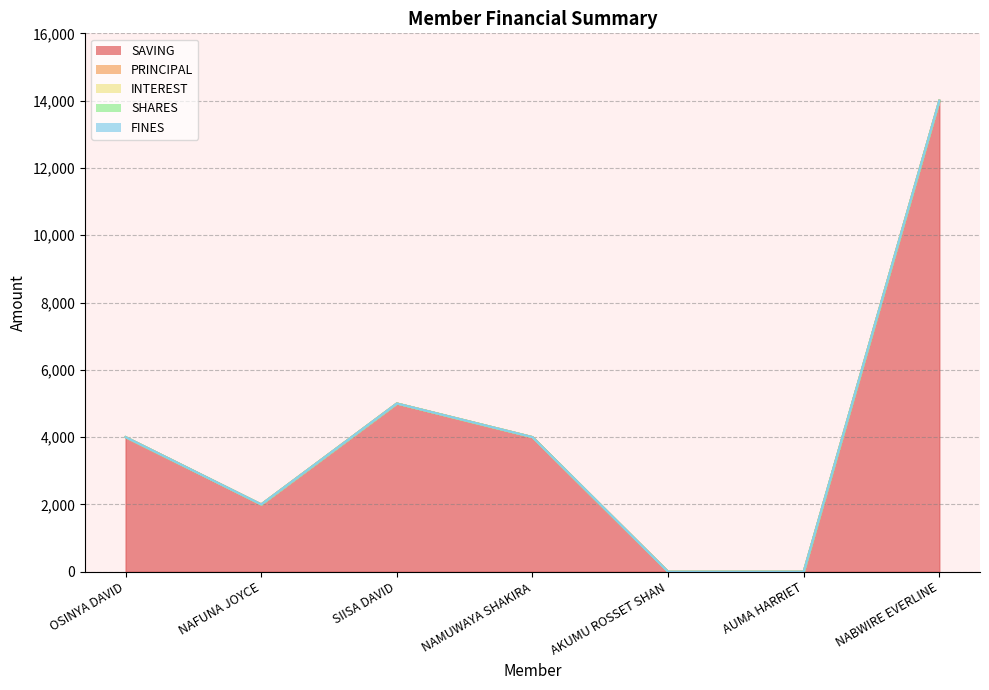

What are all the series names shown in the legend?

SAVING, PRINCIPAL, INTEREST, SHARES, FINES